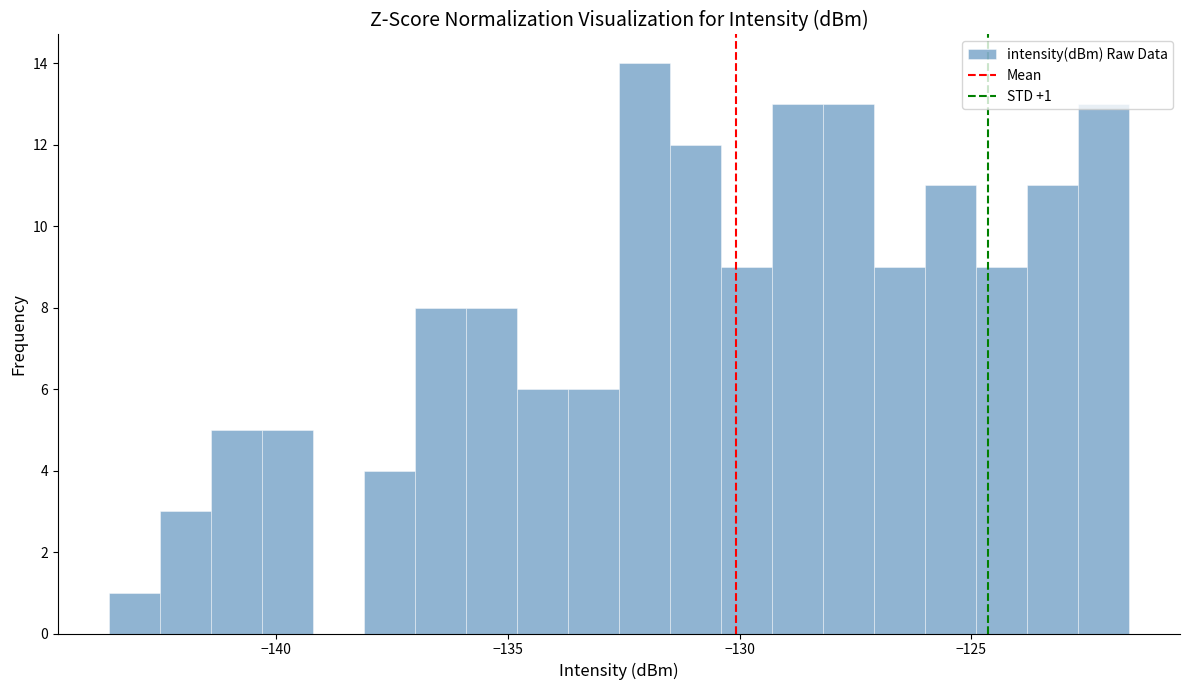

Read against the x-axis, roughly where is the centre of the tallest bar?

-132.0